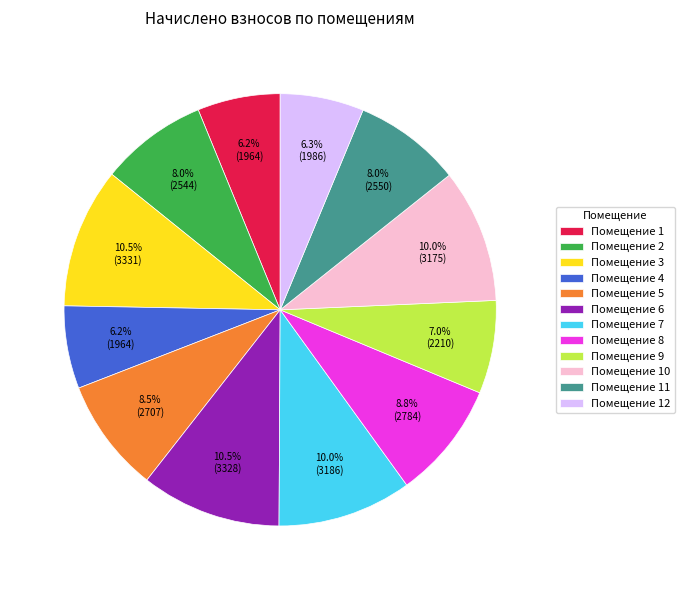

Approximately how many times larger is the value at Помещение 12 compared to Помещение 5?

0.7